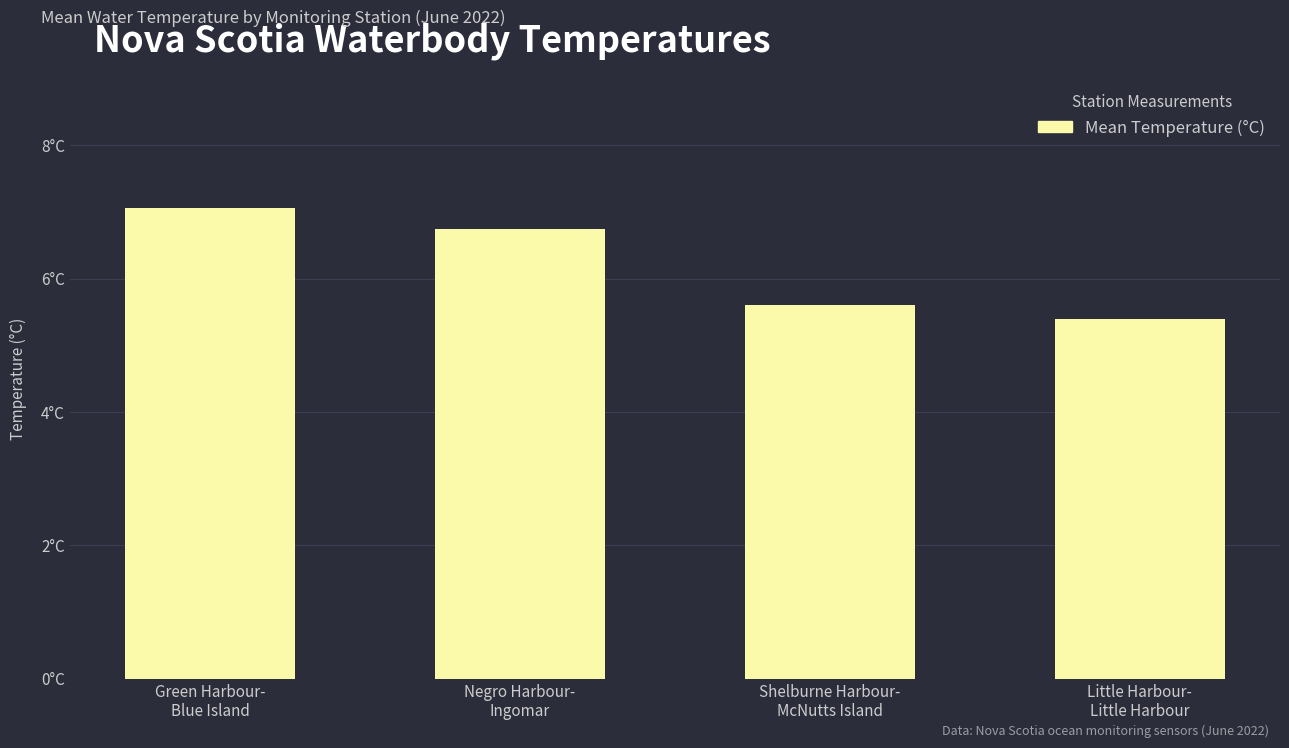

At which category does the chart reach its peak across all series?

Green Harbour-
Blue Island